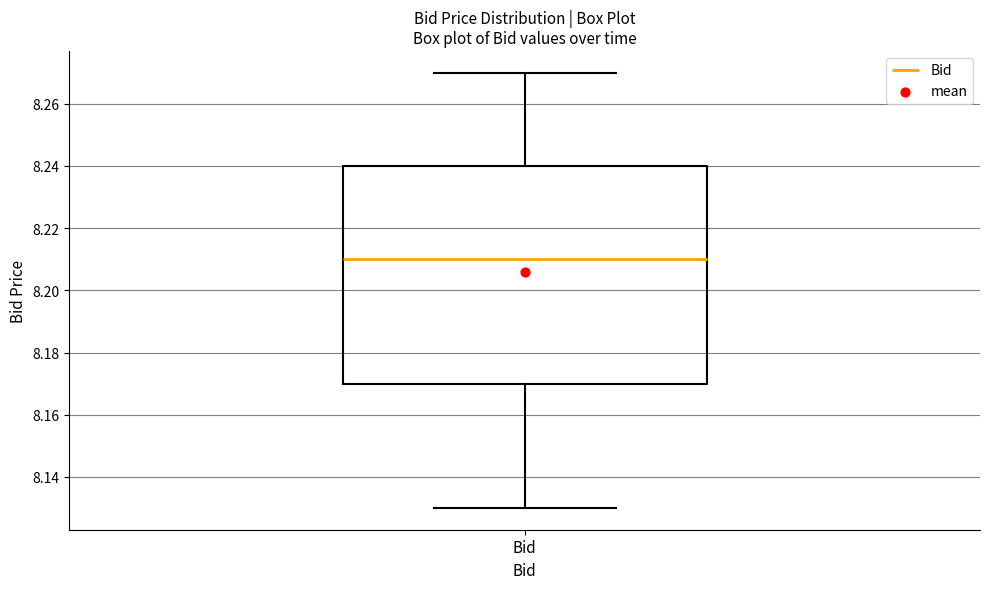

Read this box plot against the y-axis: the position of the median line, the range covered by the box, and the ends of both whiskers. The values are not printed on the chart, so give them approximately, as read against the axis.

median 8.21, box 8.17 to 8.24, whiskers 8.13 to 8.27